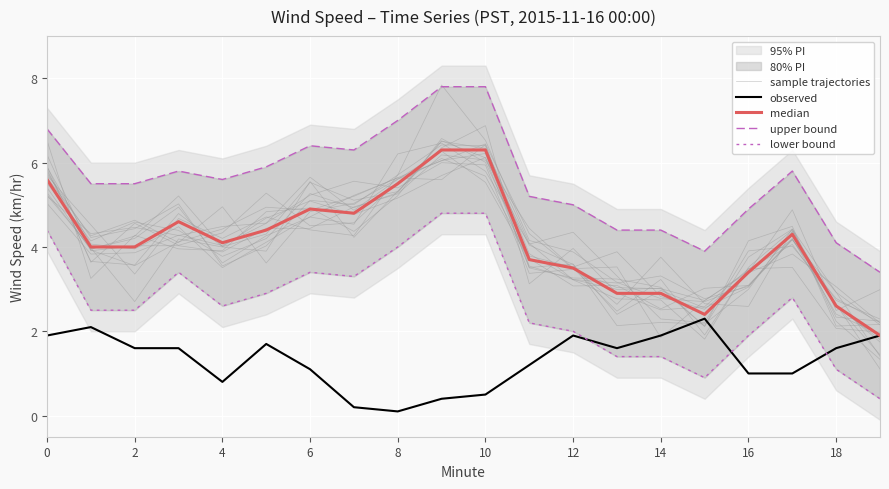

How many data points in median are less than 4?

8